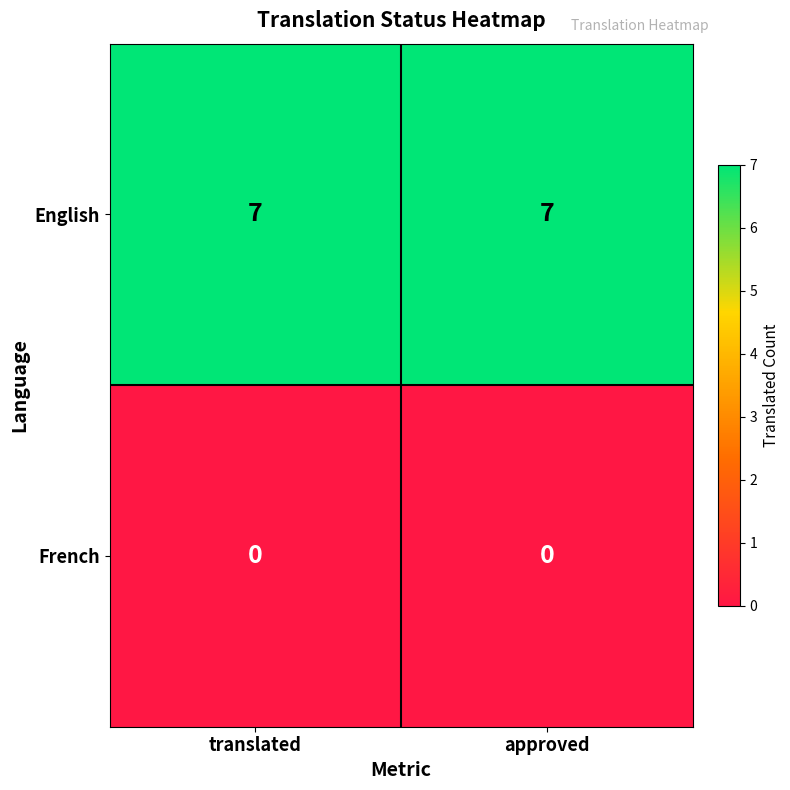

At how many categories does at least one series exceed 3?

2